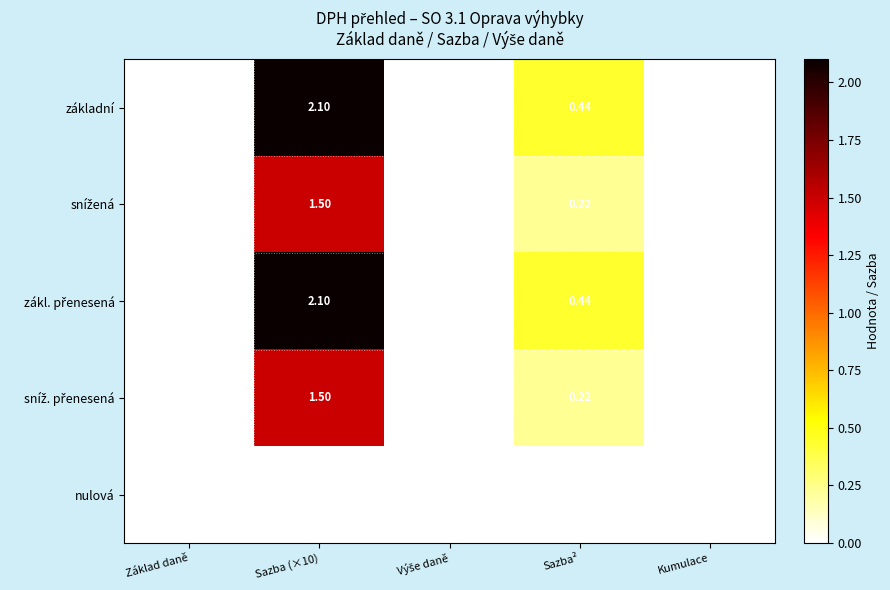

How many series are shown in this chart?

5